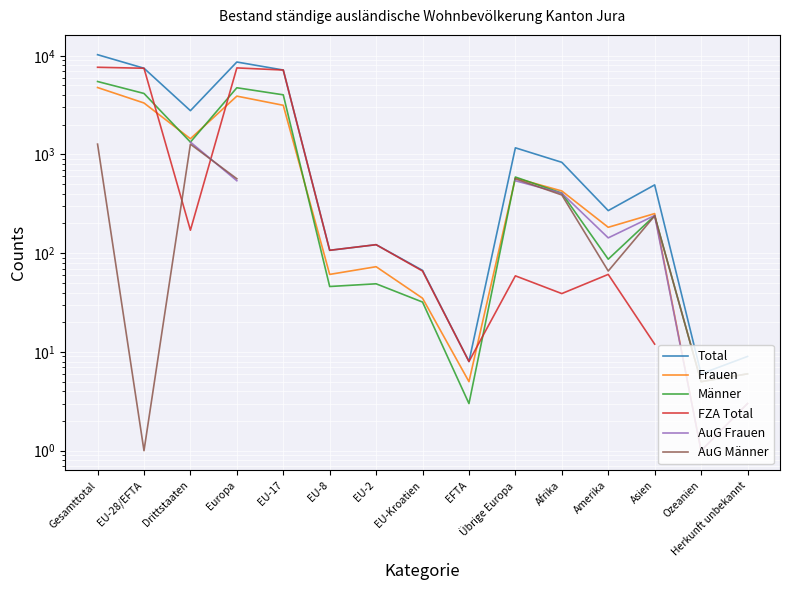

Is the value of AuG Frauen at Asien greater than the value of Total at Herkunft unbekannt?

Yes